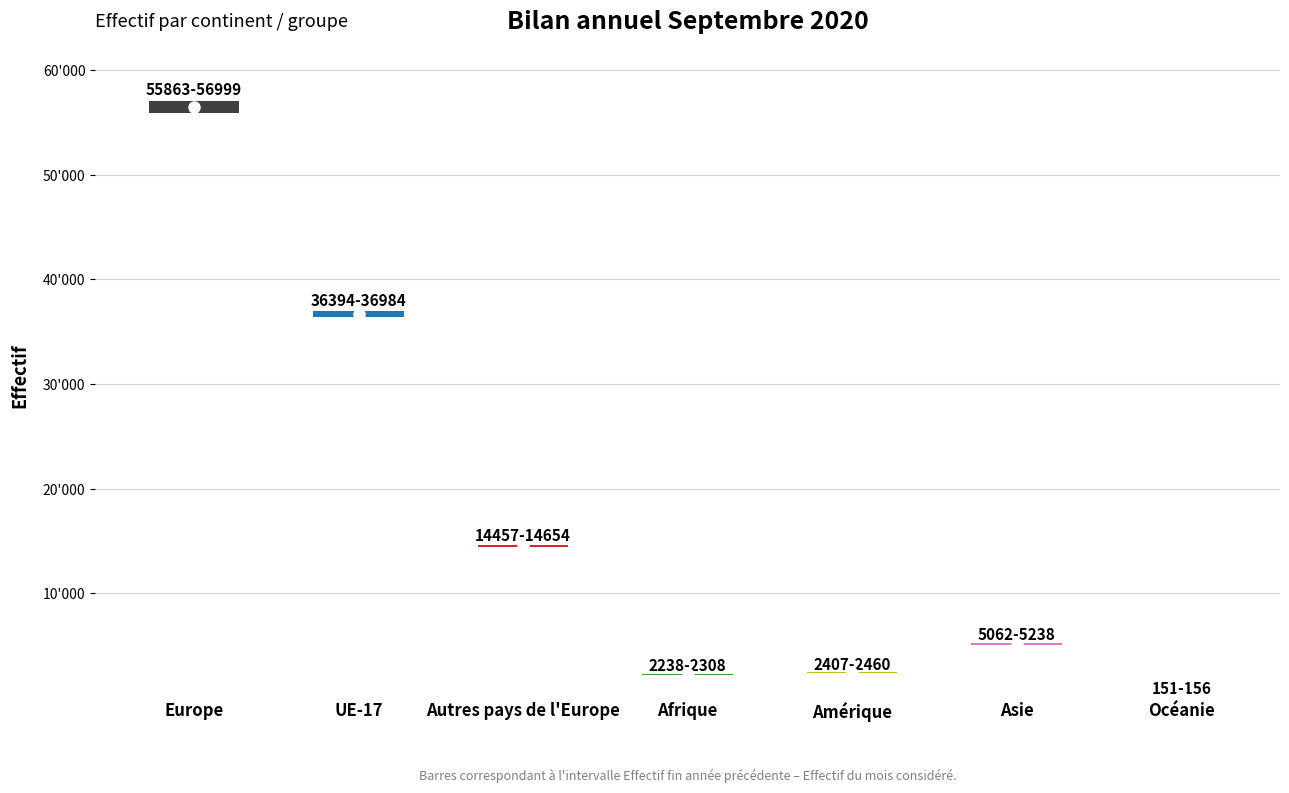

What is the sum of all Total augmentations values?

4633